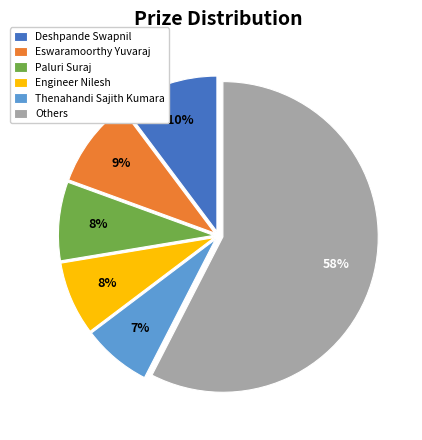

Count the number of slices in the pie.

6